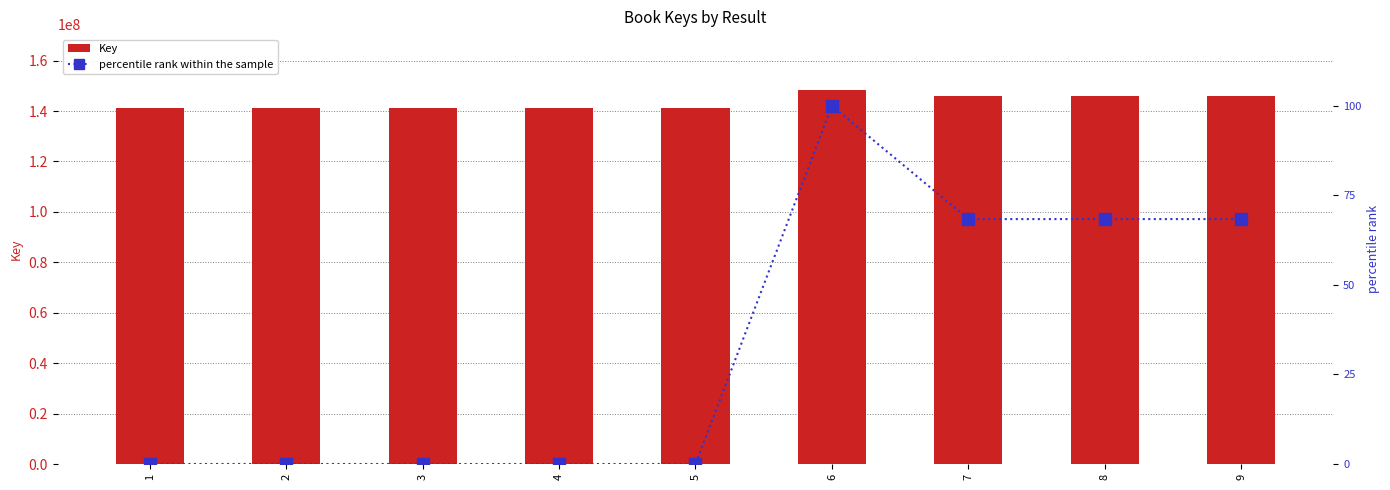

Which series has the widest spread of values?

Key